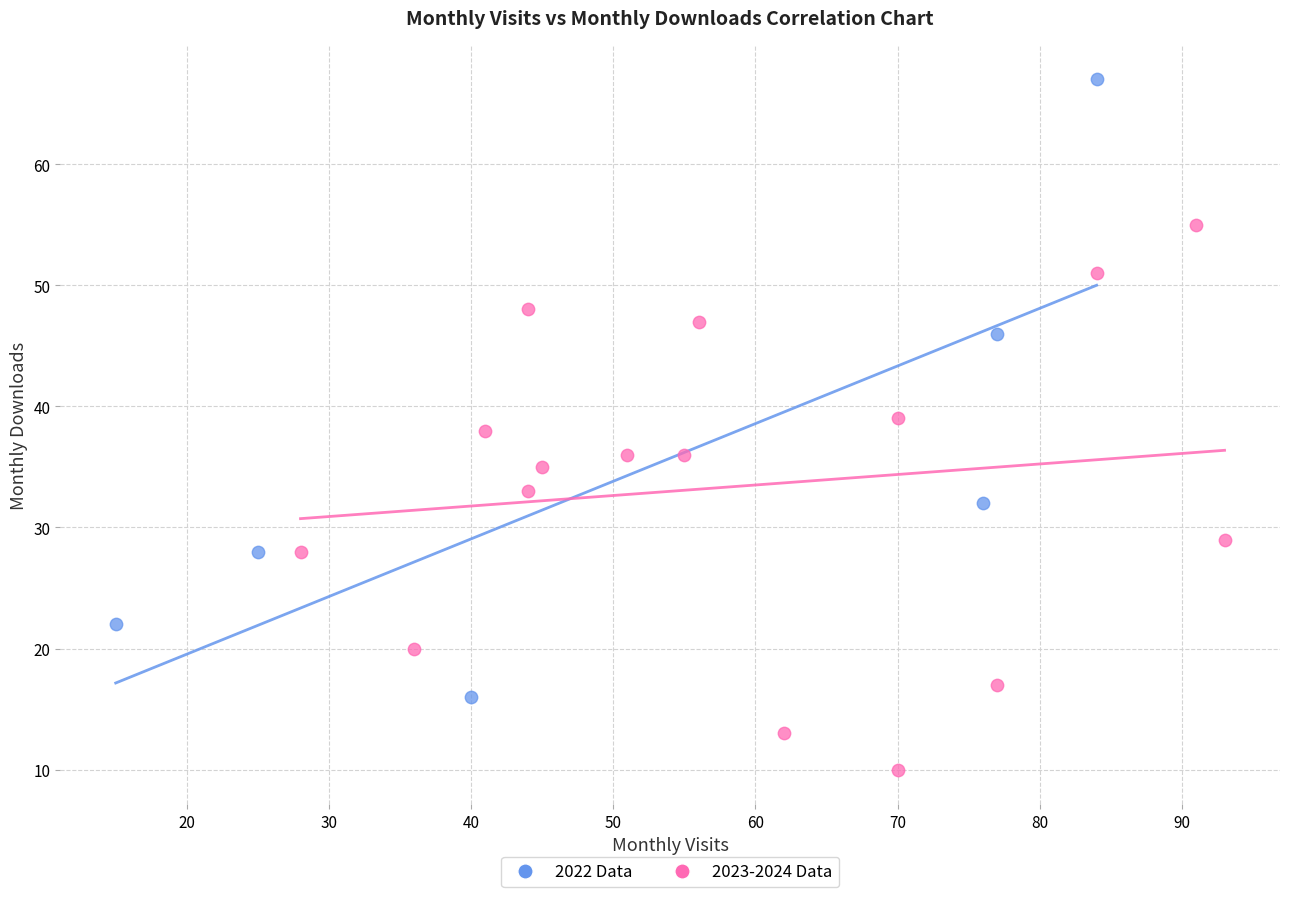

Which series has the widest spread of Y values?

2022 Data